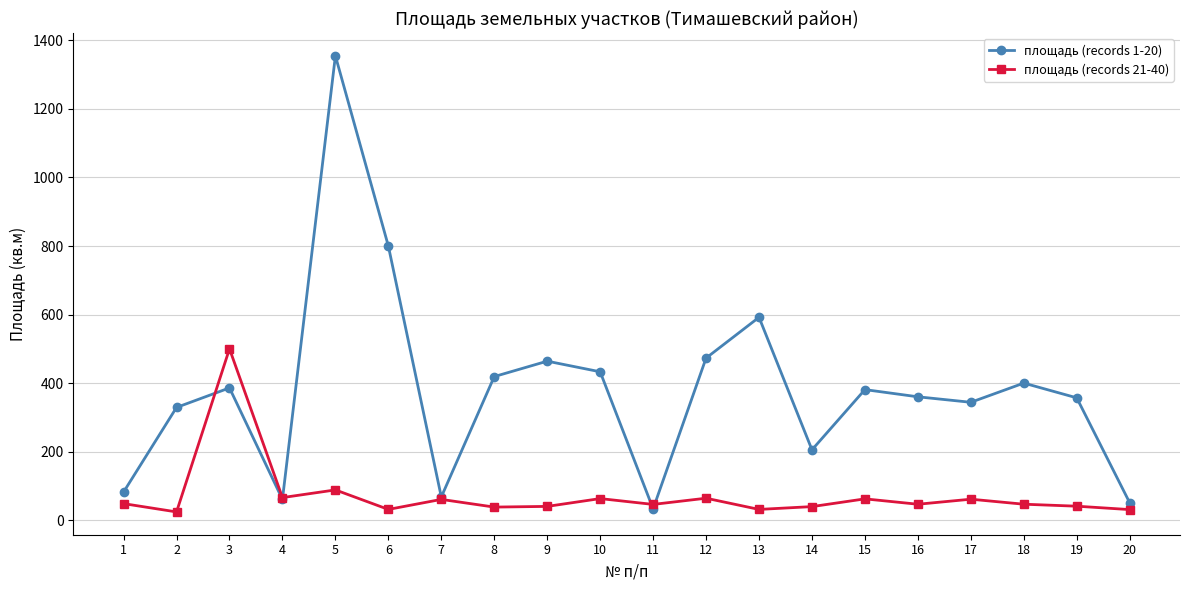

True or false: площадь (records 21-40) has more than 1 points higher than both neighbors.

True